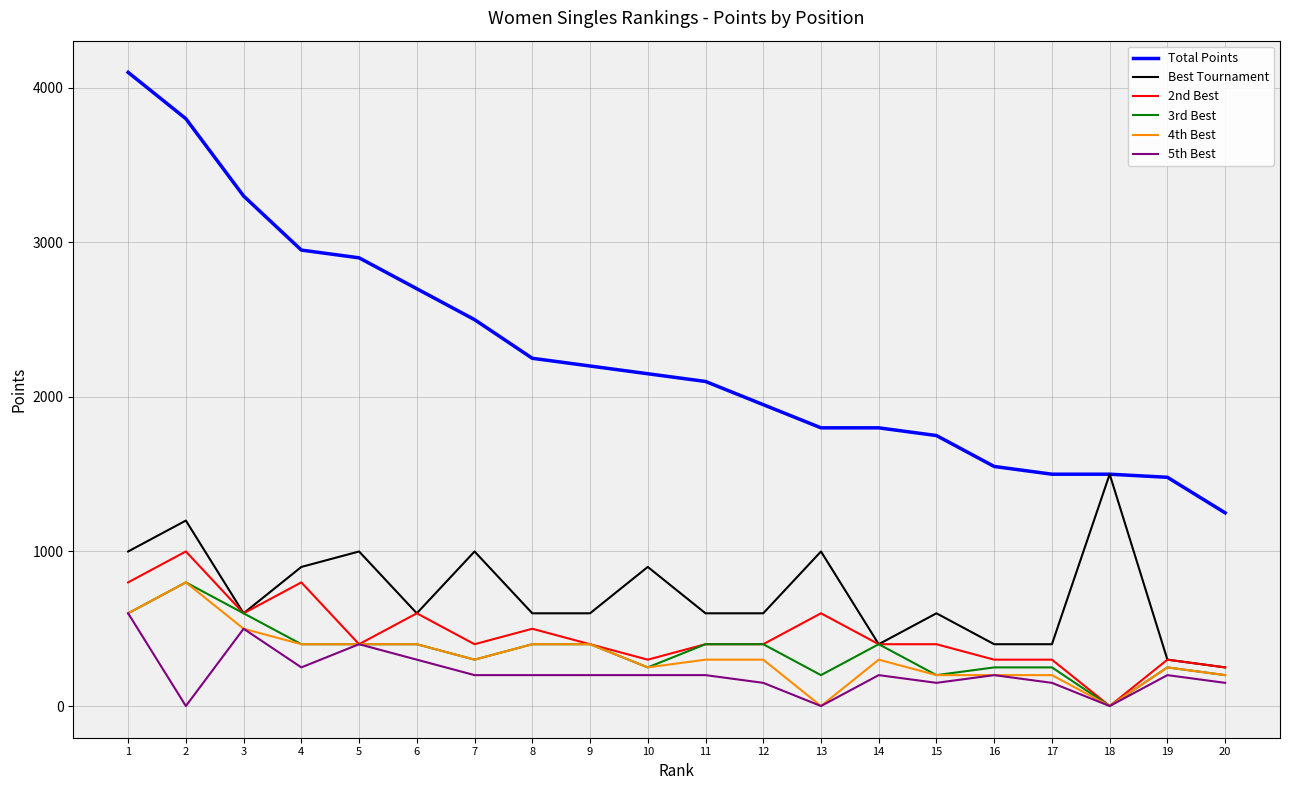

Between 1 and 13, which series saw the biggest shift?

Total Points